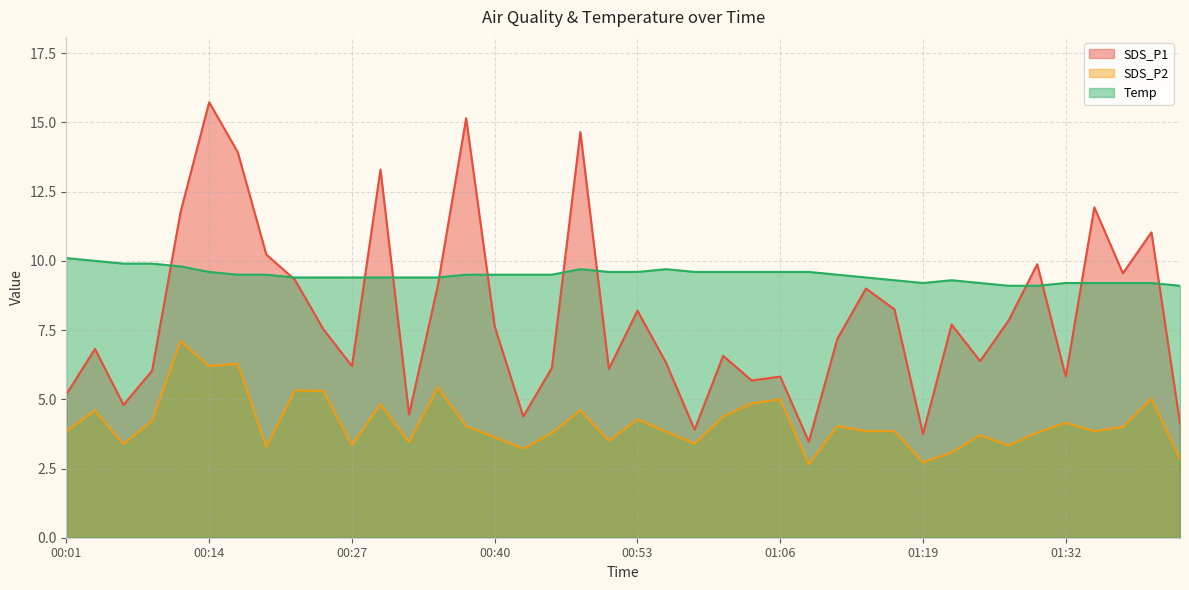

True or false: SDS_P1 and SDS_P2 cross at least once.

False